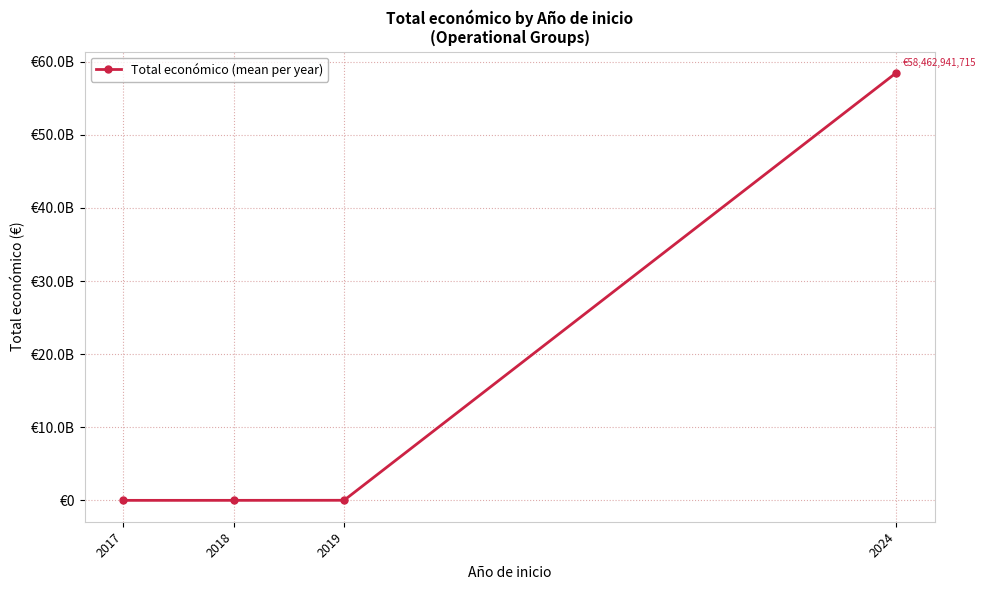

Does the chart have visible grid lines?

Yes